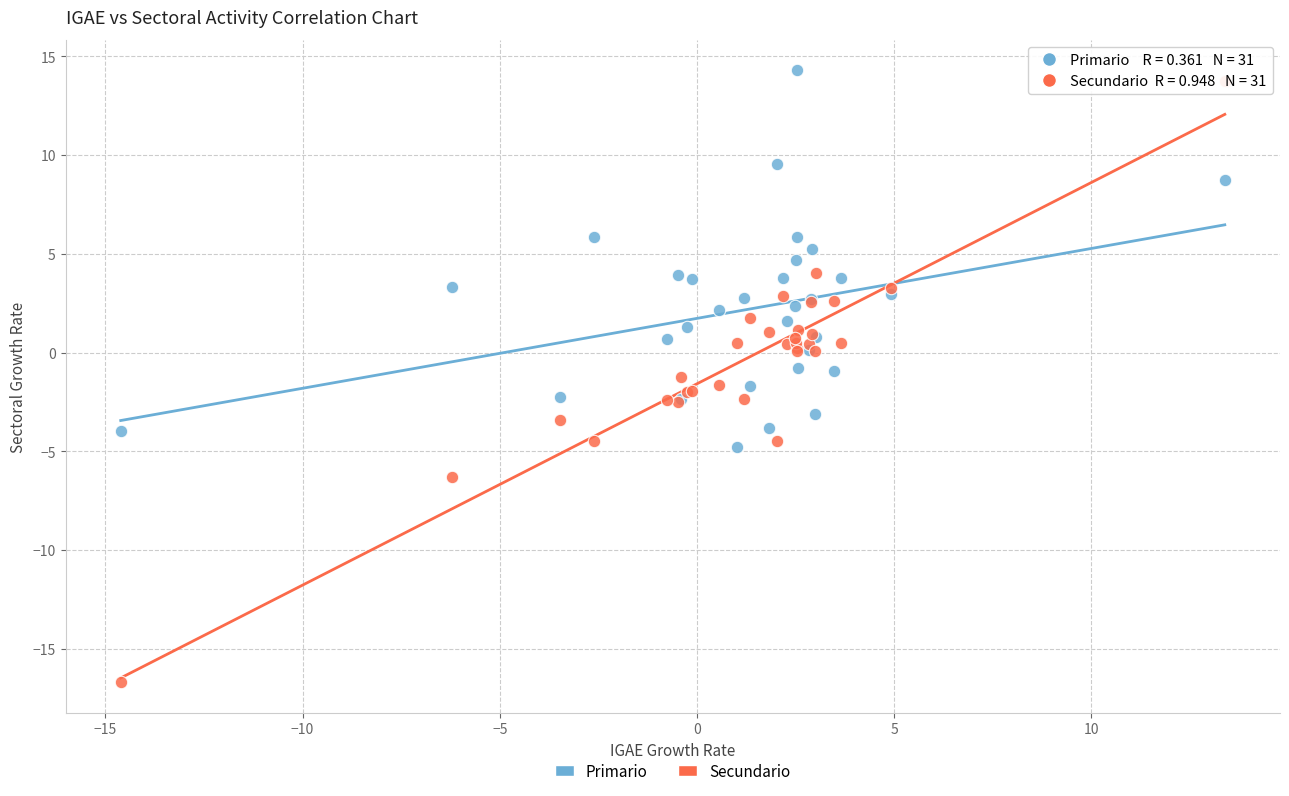

Which series has the widest spread of Y values?

Secundario